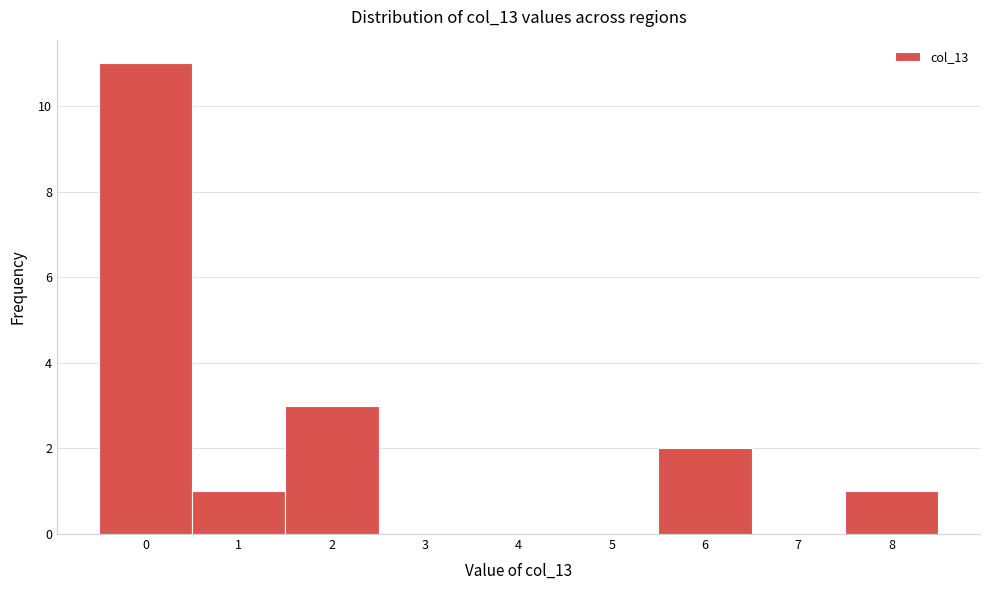

Reading right to left, list all the values displayed in this chart.

8=1	7=0	6=2	5=0	4=0	3=0	2=3	1=1	0=11